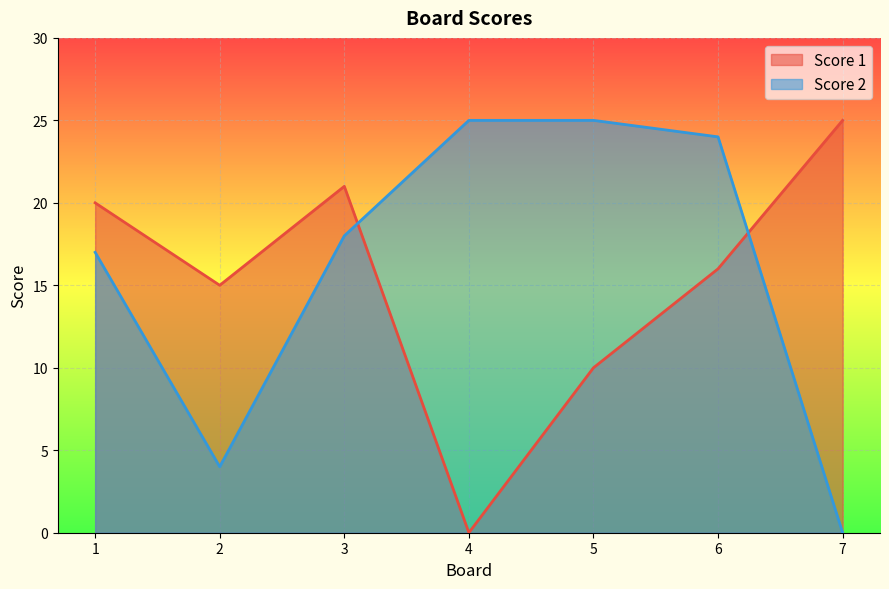

Rank the categories by Score 2 value from lowest to highest.

7, 2, 1, 3, 6, 4, 5